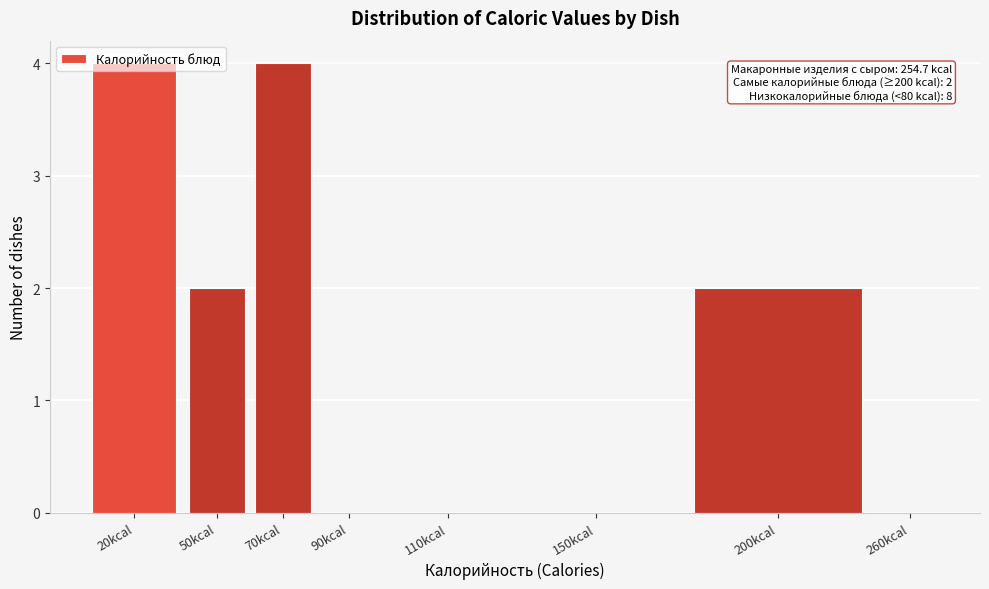

What is the sum of all values?

12